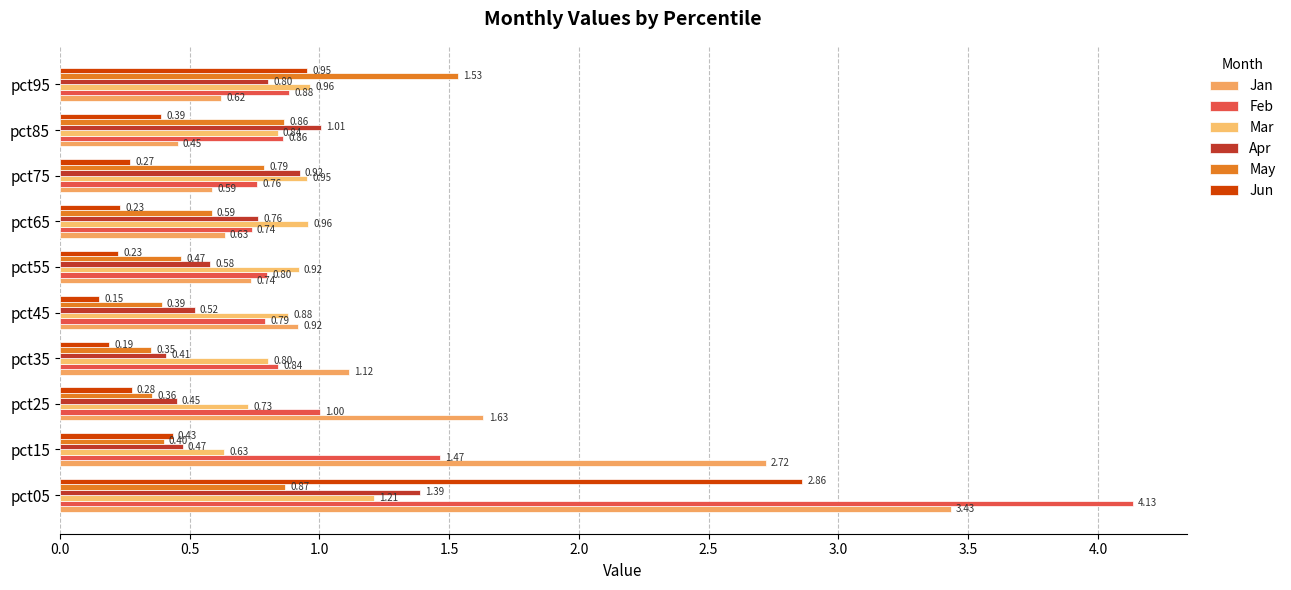

Where is Apr nearest to the value 0?

pct35